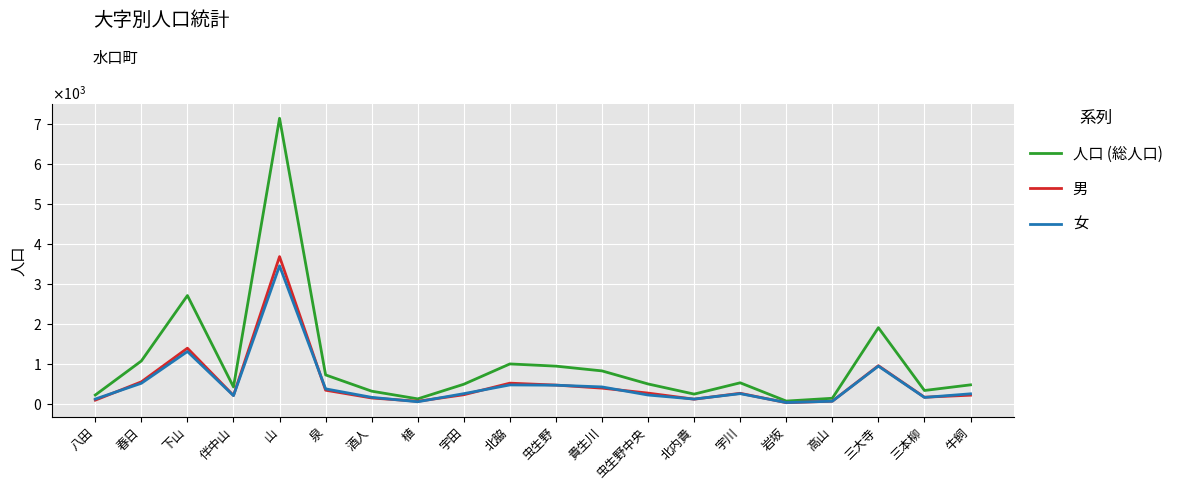

Reading right to left, what are all the values shown in this chart?

人口 (総人口): 482	341	1909	147	77	533	251	504	830	949	1004	497	132	324	730	7136	430	2711	1078	228
男: 224	173	960	74	37	271	124	276	400	476	524	235	72	154	348	3683	217	1397	557	100
女: 258	168	949	73	40	262	127	228	430	473	480	262	60	170	382	3453	213	1314	521	128